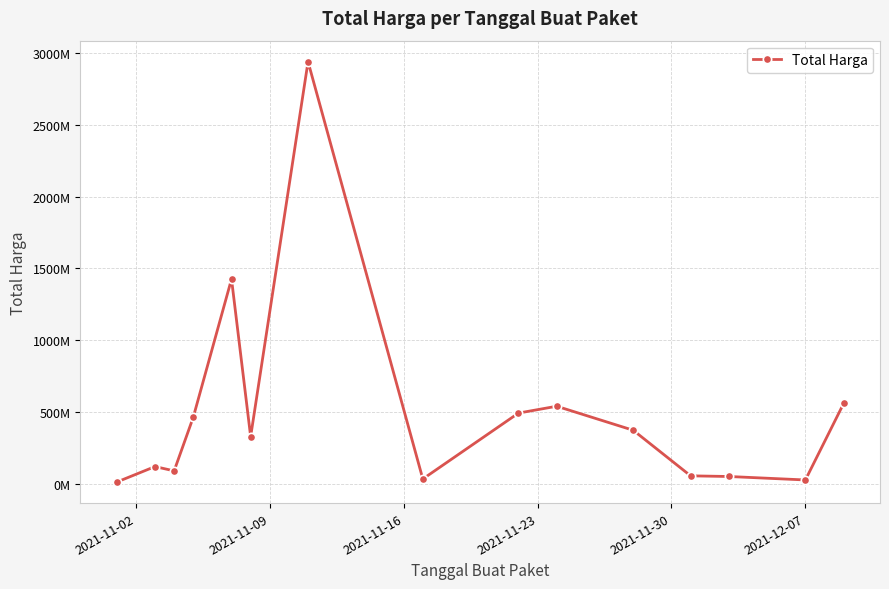

True or false: there are more than 0 points higher than both neighbors.

True